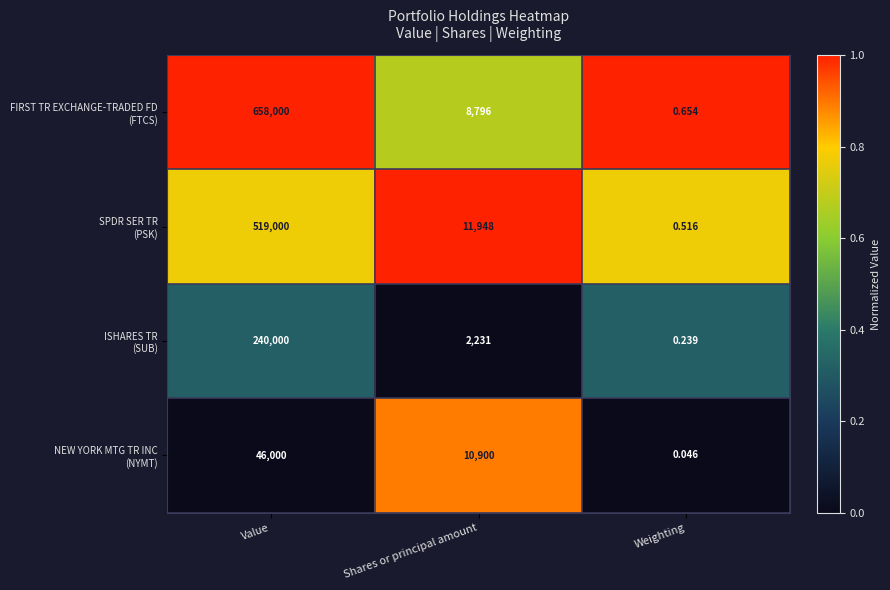

Which category has the highest value across all series?

Value